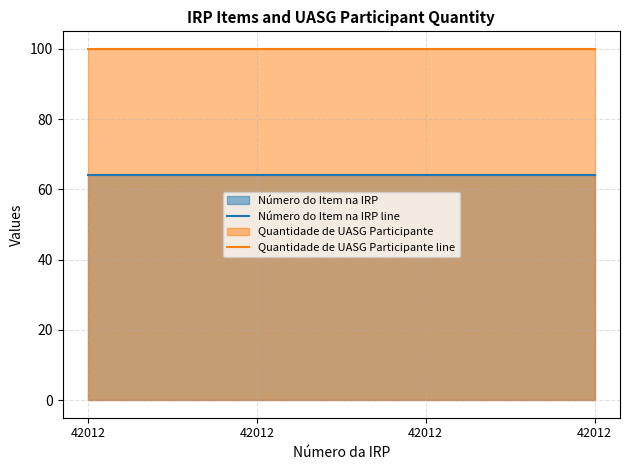

At which label is Número do Item na IRP line closest to 64?

42012